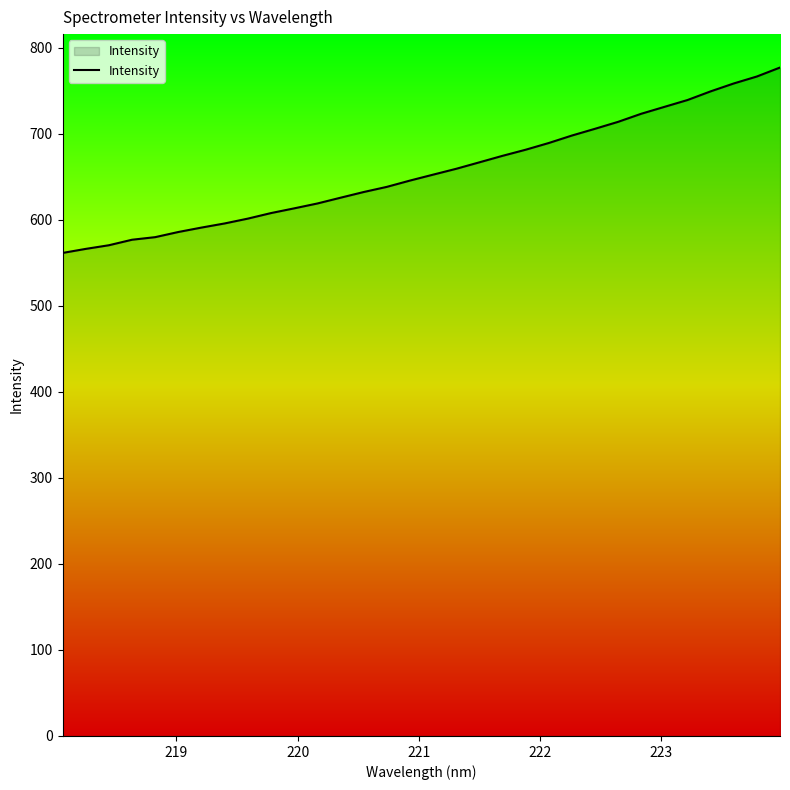

What is the difference between the maximum and minimum values?

215.5